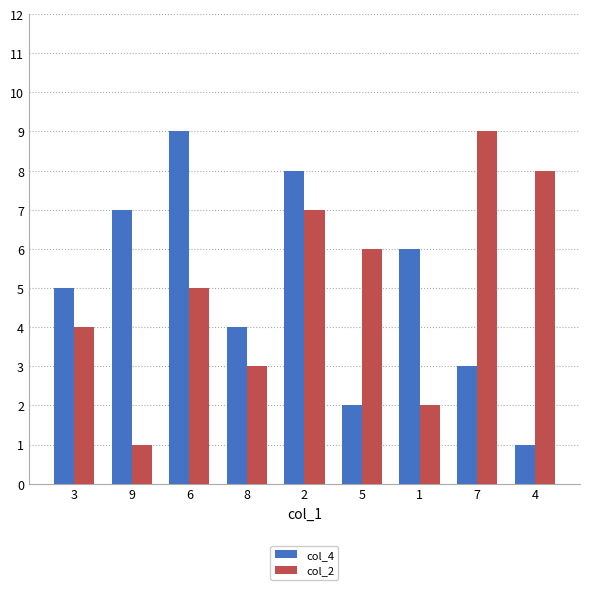

Rank the series at 7 from lowest to highest value.

col_4, col_2